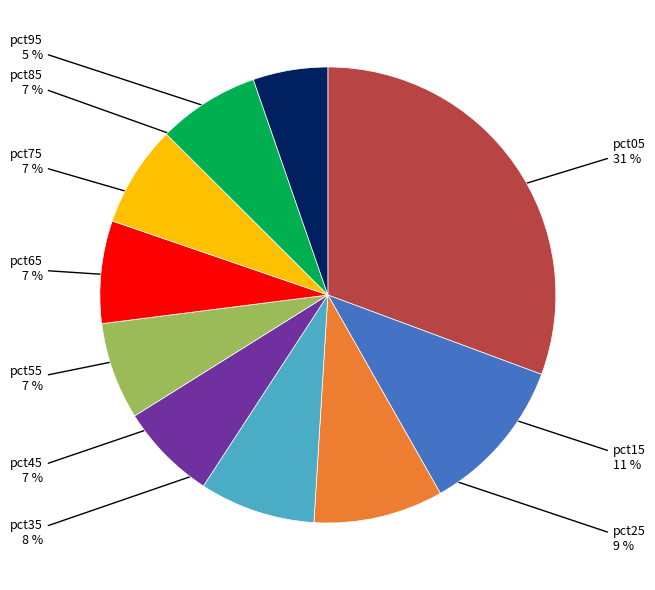

To the nearest percent, what is the average slice percentage?

10%